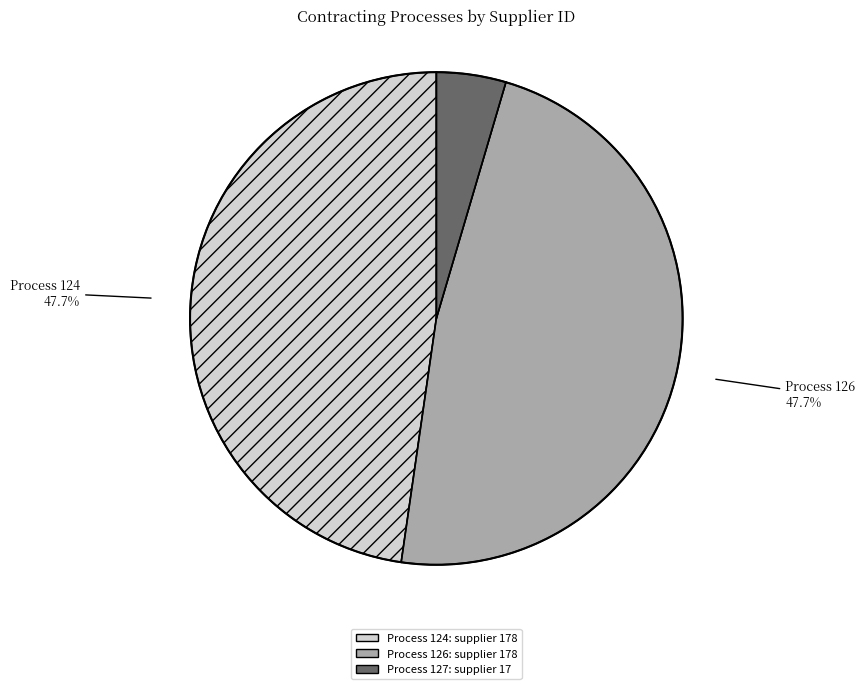

To the nearest percent, what is the difference between the largest and smallest slice percentages?

43%